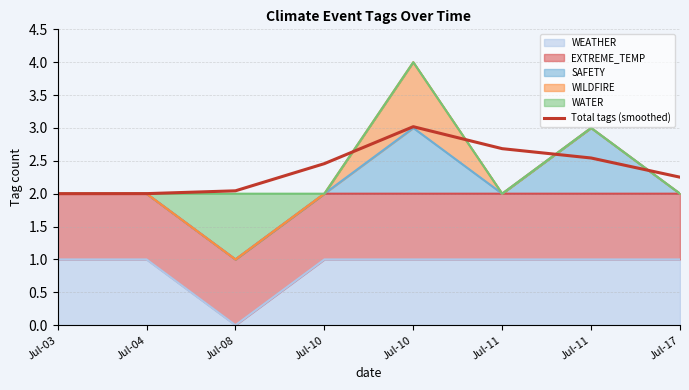

At which label is the value closest to 2?

Jul-03